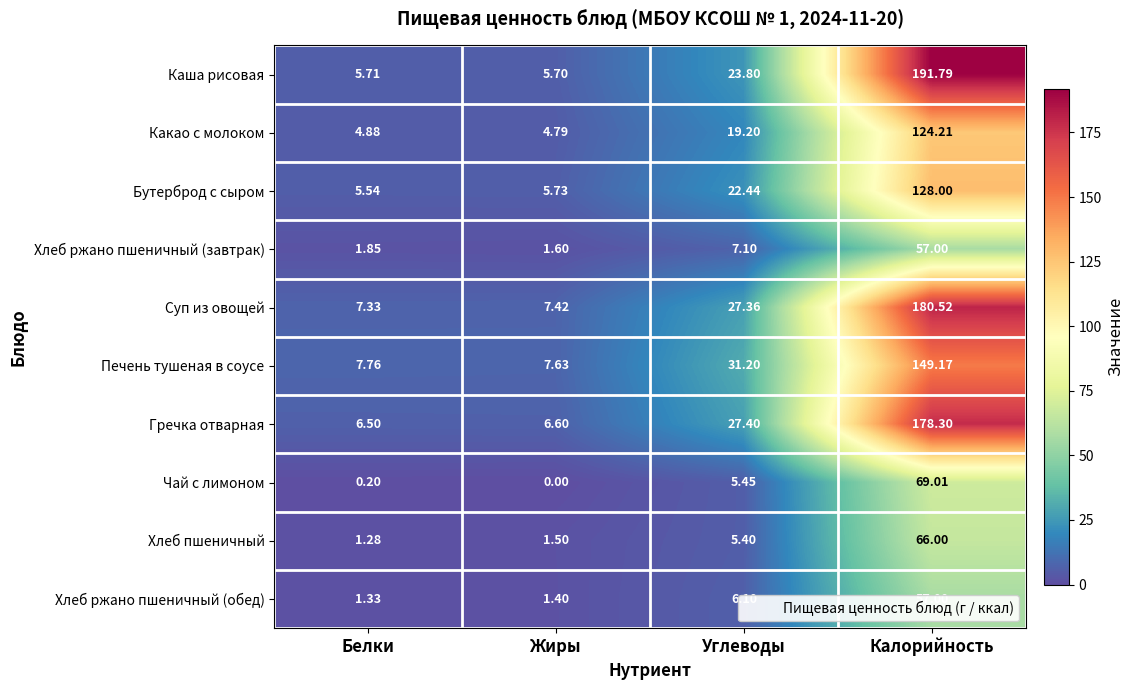

How many distinct data groups are displayed?

10